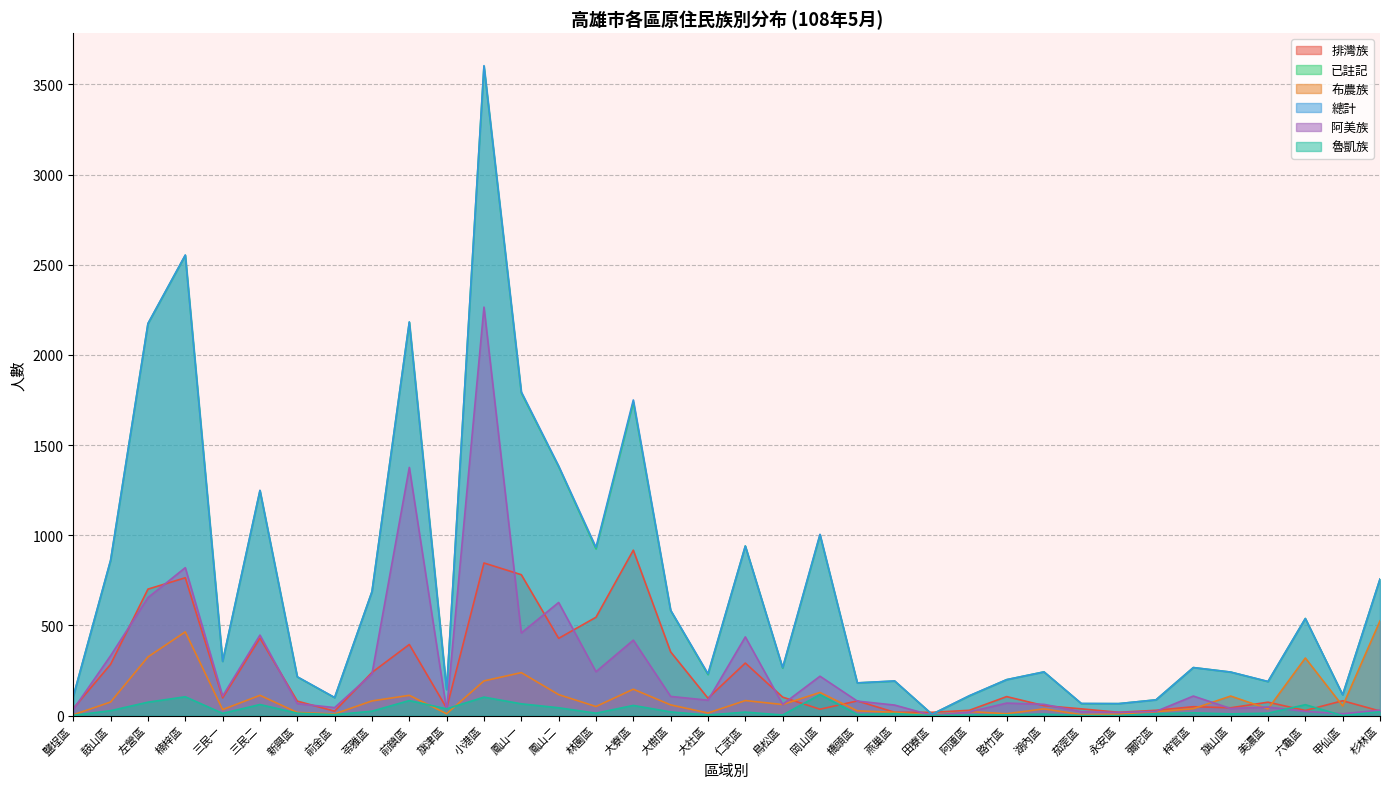

What are all the series names shown in the legend?

排灣族, 已註記, 布農族, 總計, 阿美族, 魯凱族